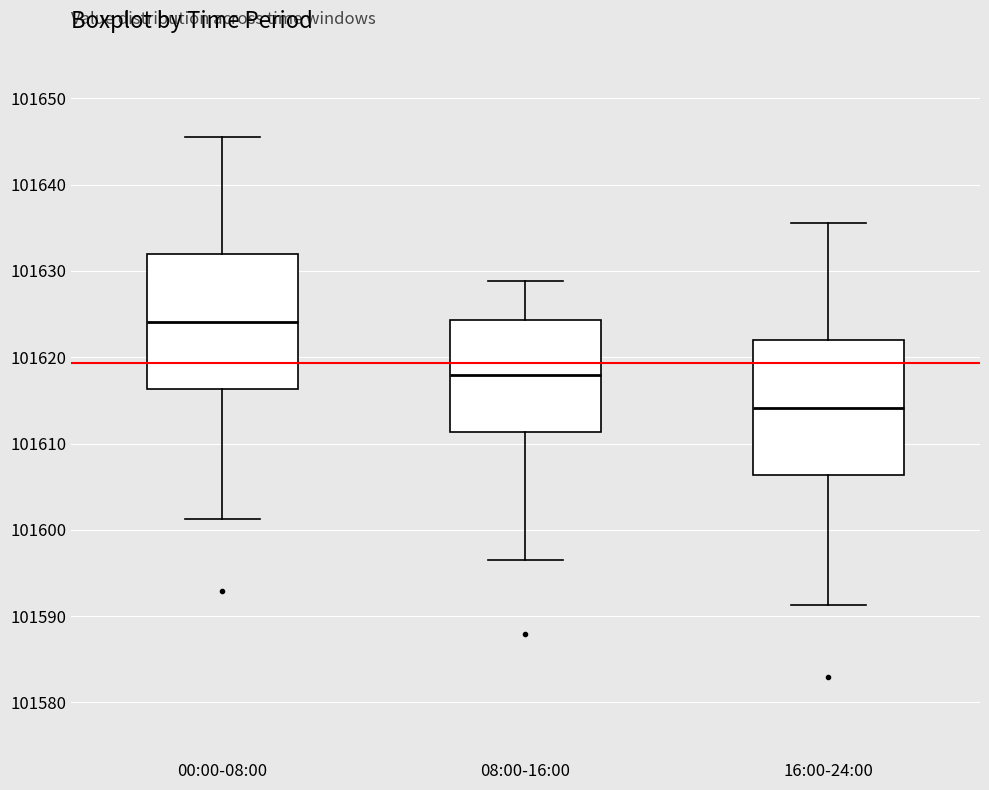

Reading left to right, transcribe this box plot: for each box, give where its median line is, the range the box spans, and where its two whiskers end, as read against the y-axis. The values are not printed on the chart, so give them approximately, as read against the axis.

00:00-08:00: median 101624, box 101616 to 101632, whiskers 101601 to 101646
08:00-16:00: median 101618, box 101611 to 101624, whiskers 101597 to 101629
16:00-24:00: median 101614, box 101606 to 101622, whiskers 101591 to 101636